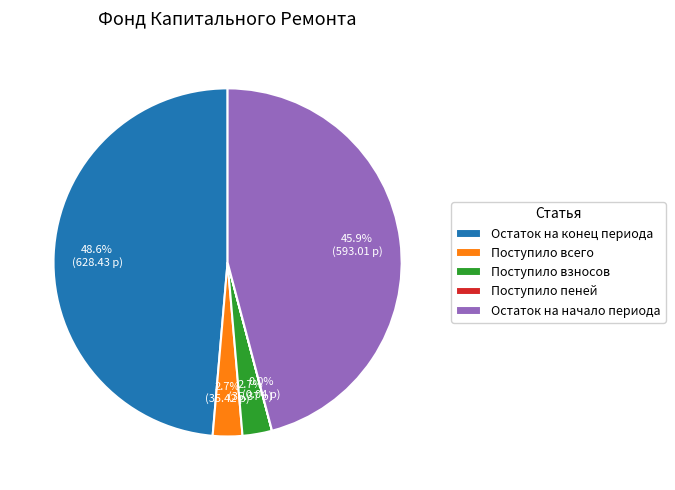

To the nearest percent, what is the average slice percentage?

20%